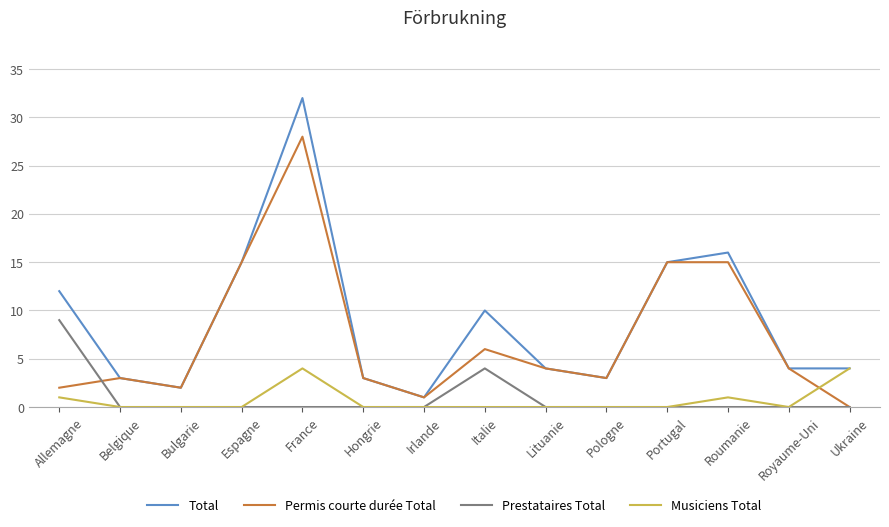

What position from the right is Irlande?

8